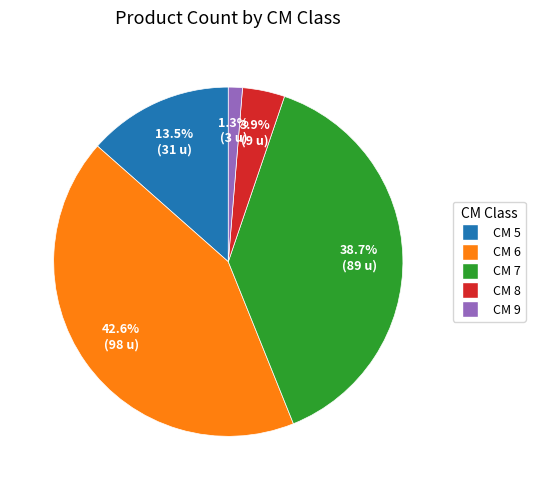

Is there a majority slice in this chart?

No